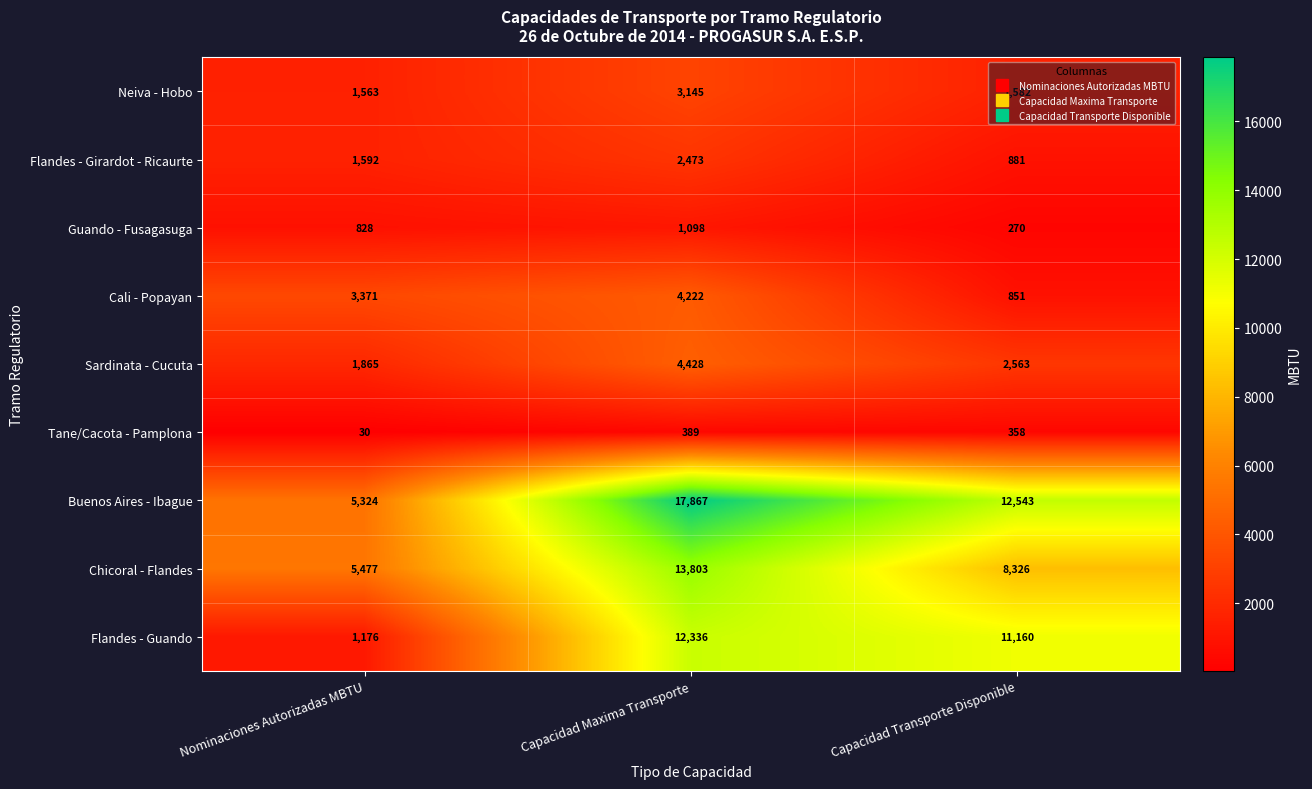

Where is Buenos Aires - Ibague nearest to the value 11595?

Capacidad Transporte Disponible